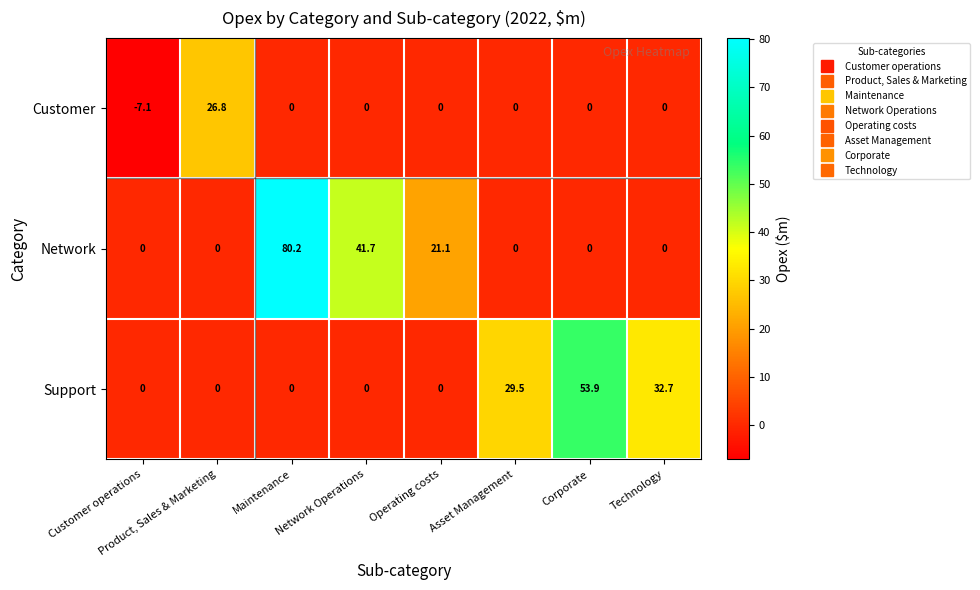

Which series has the largest total across all categories?

Network